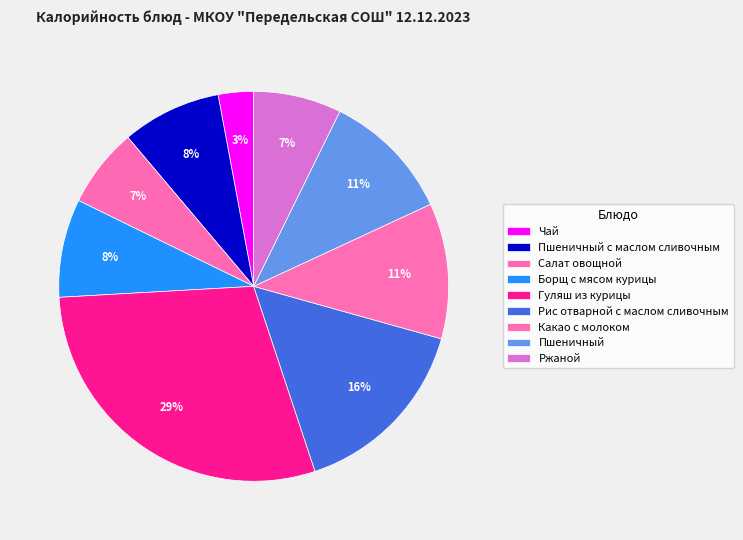

Is there any slice that represents more than half of the pie?

No